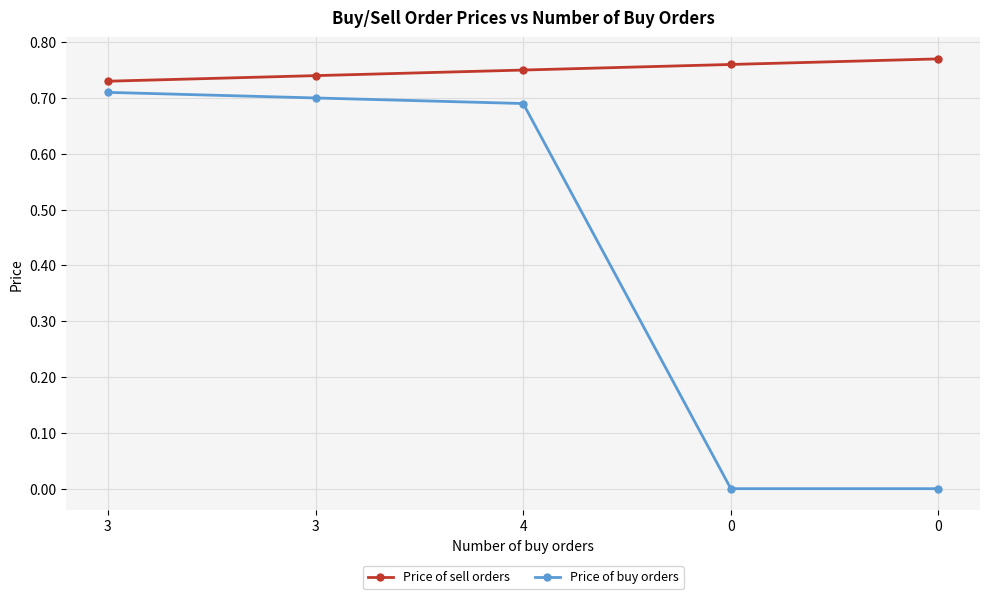

Is it true that Price of buy orders equals 0.3 at 4?

False